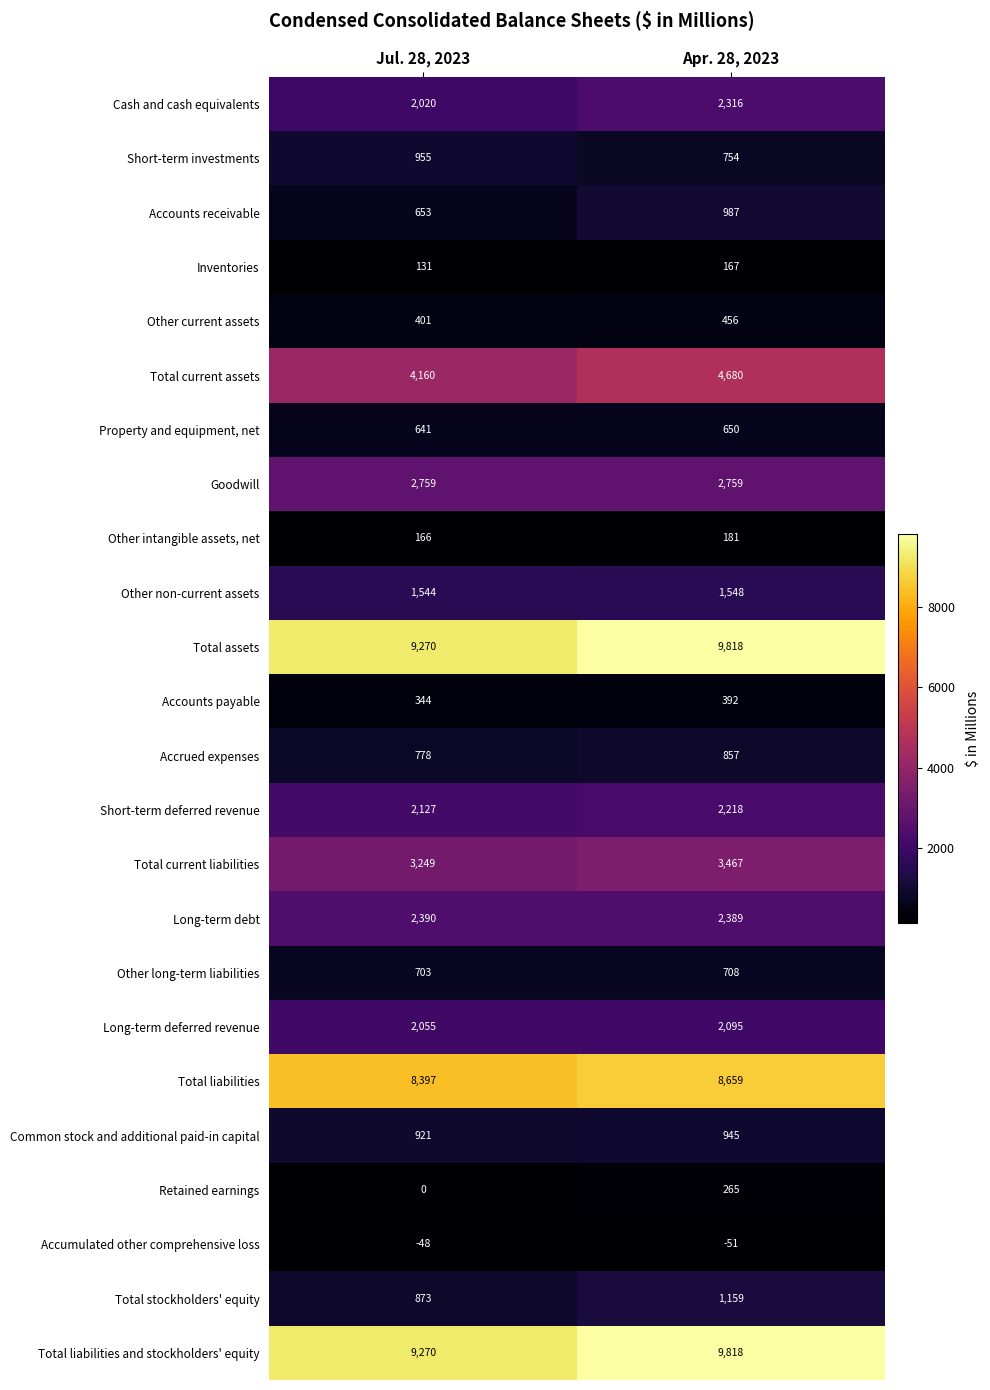

Where is Other intangible assets, net nearest to the value 173?

Jul. 28, 2023